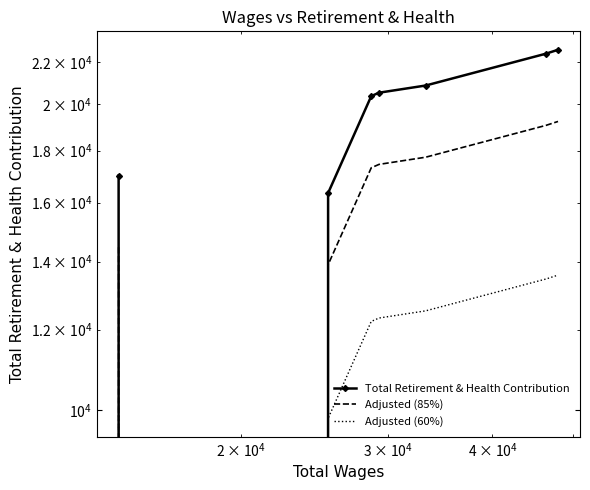

Is this an area chart (filled region under the line)?

No